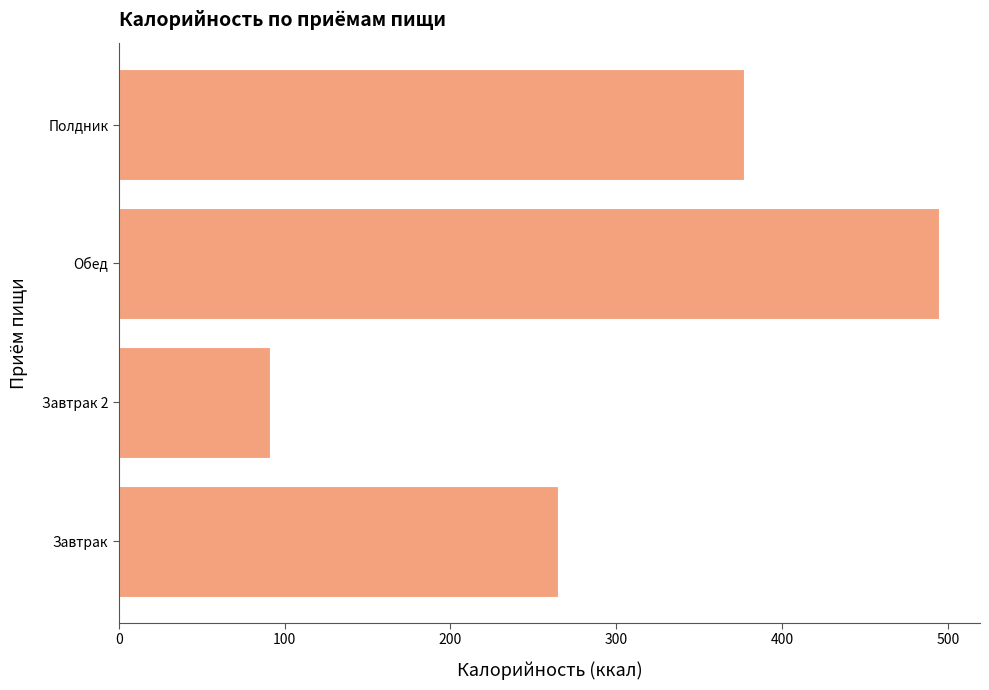

True or false: the data shows 410.2 at Завтрак.

False